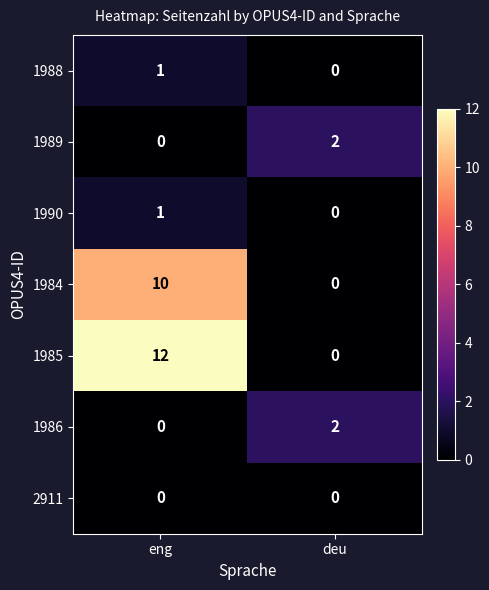

Where is 1989 nearest to the value 1?

eng